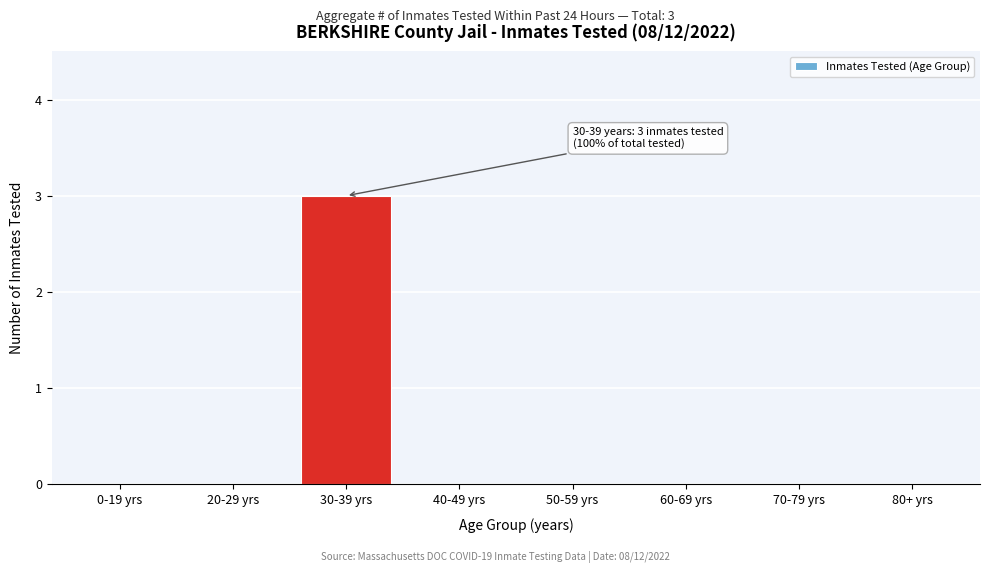

Reading left to right, transcribe all the data shown in this chart.

0-19 yrs=0	20-29 yrs=0	30-39 yrs=3	40-49 yrs=0	50-59 yrs=0	60-69 yrs=0	70-79 yrs=0	80+ yrs=0